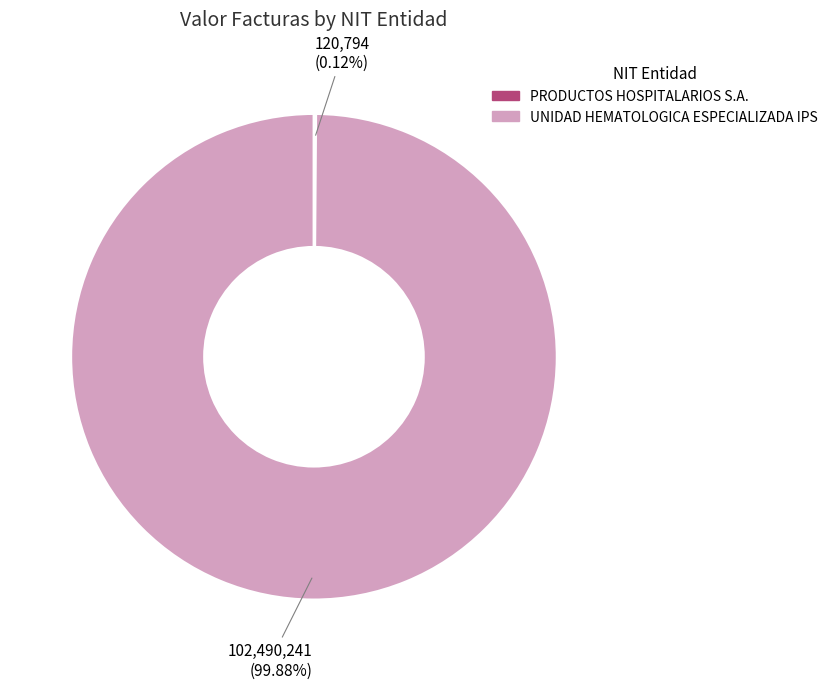

Is there any slice that represents more than half of the pie?

Yes